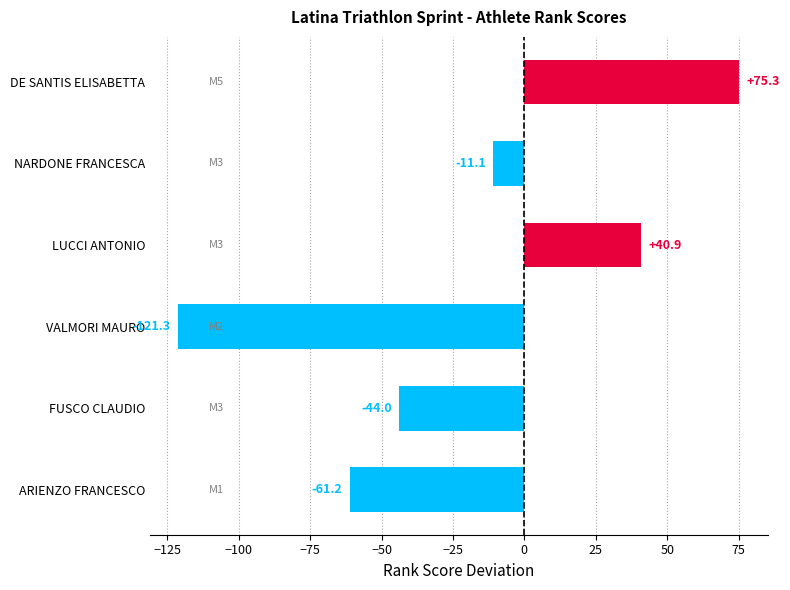

How many values are above zero?

2